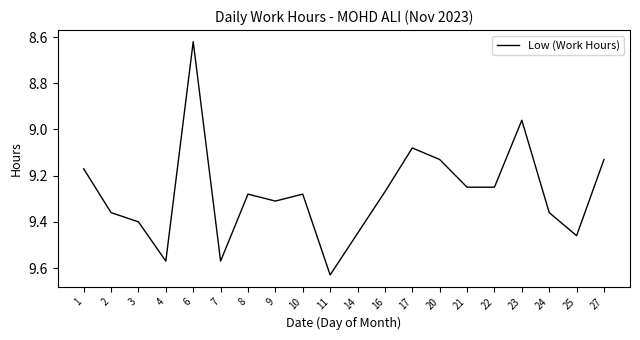

Where is the data nearest to the value 9?

23